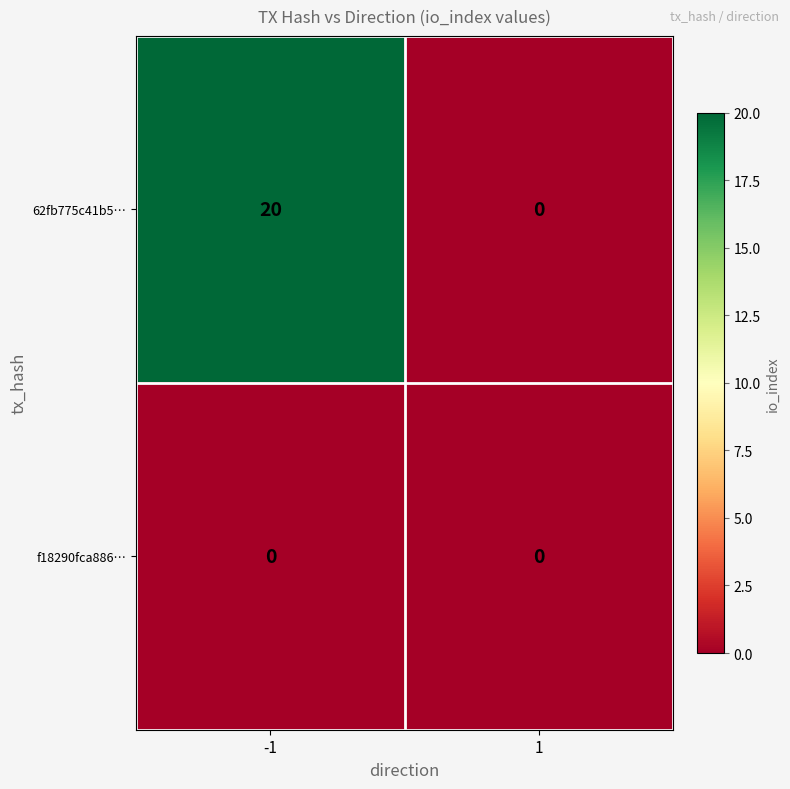

Which series has the largest total across all categories?

62fb775c41b5…